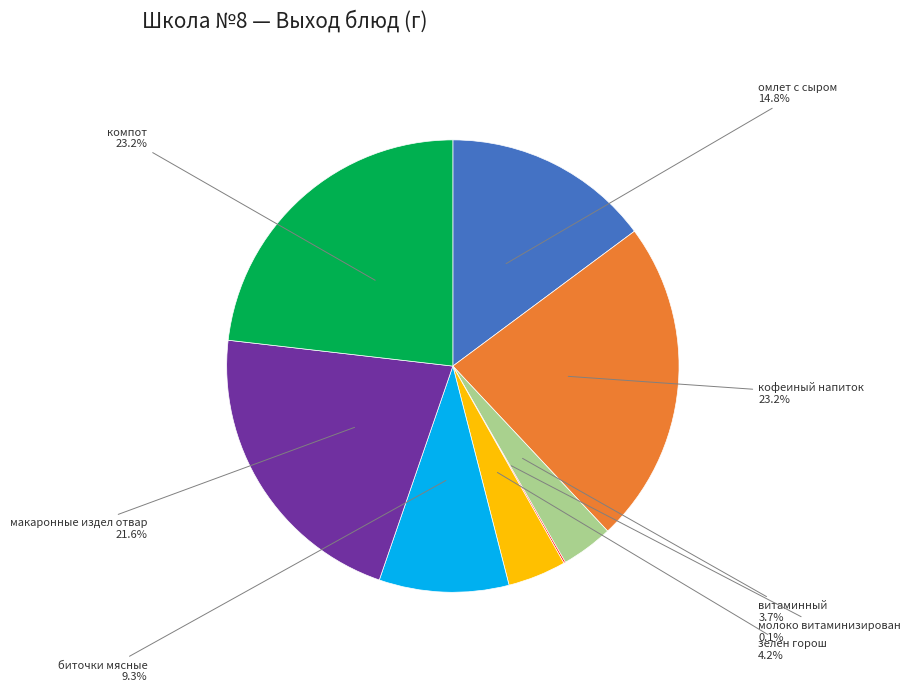

Is there any slice that represents more than half of the pie?

No